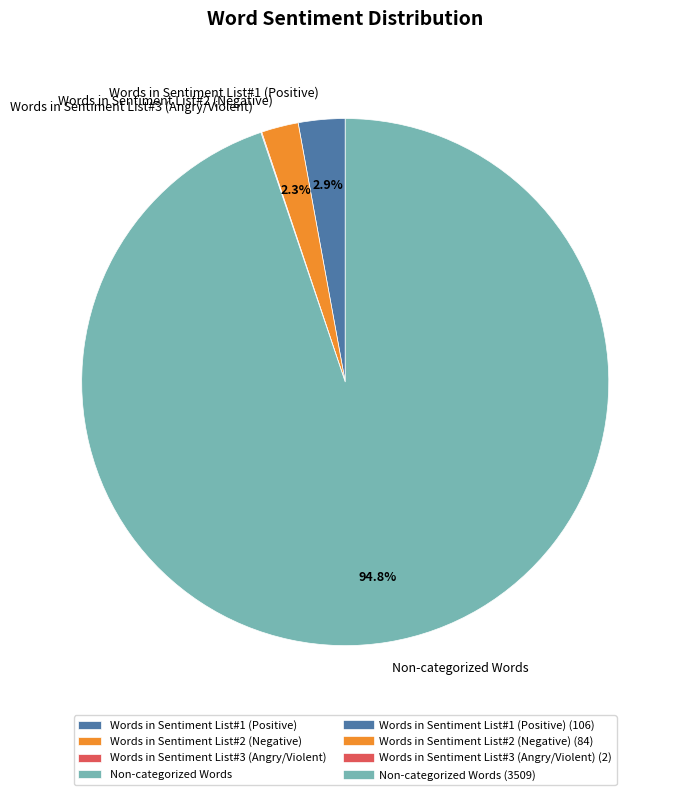

To the nearest percent, what portion does Non-categorized Words represent?

95%